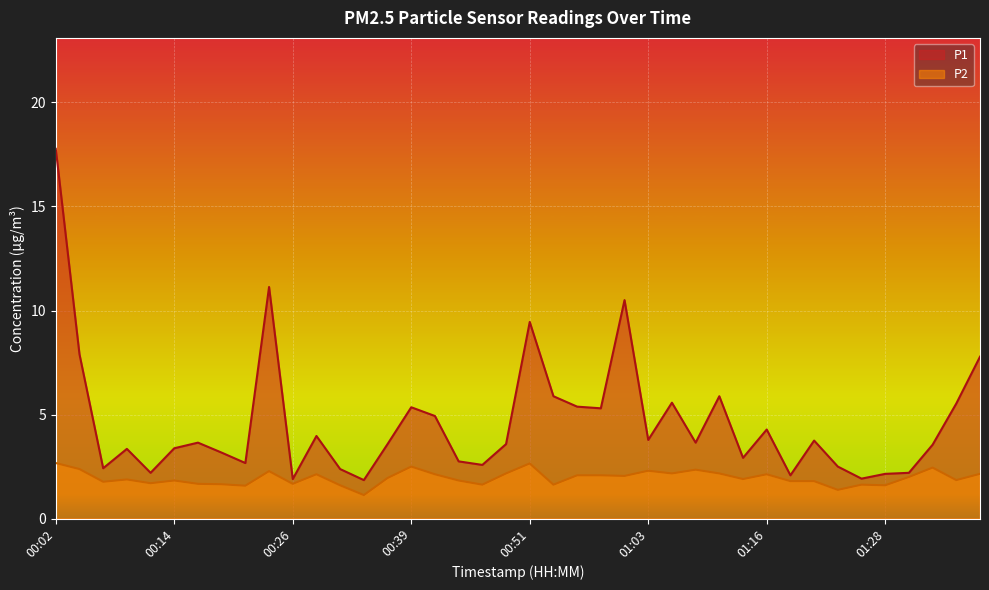

The value of P2 at 01:38 is 2.1. True or false?

True